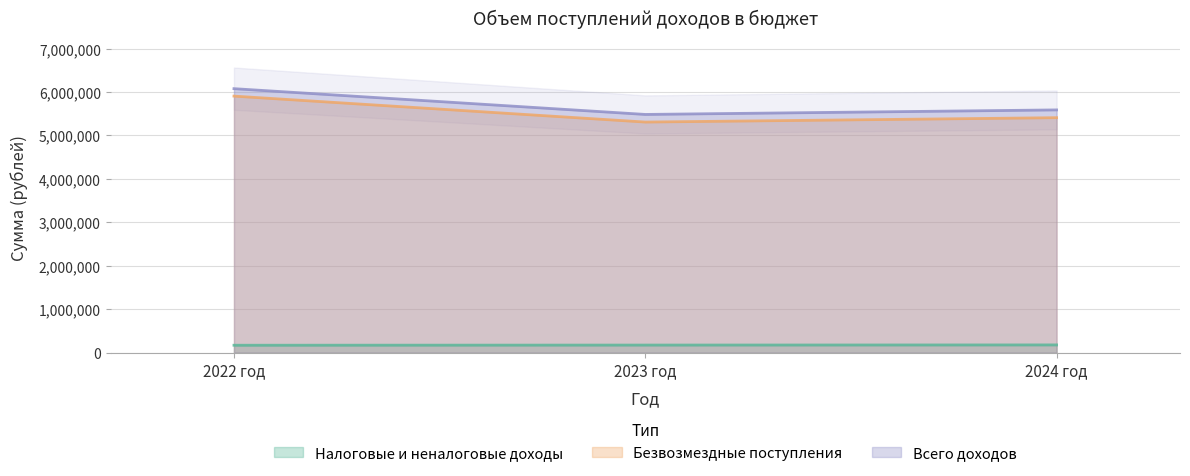

Count the number of data series in this chart.

3